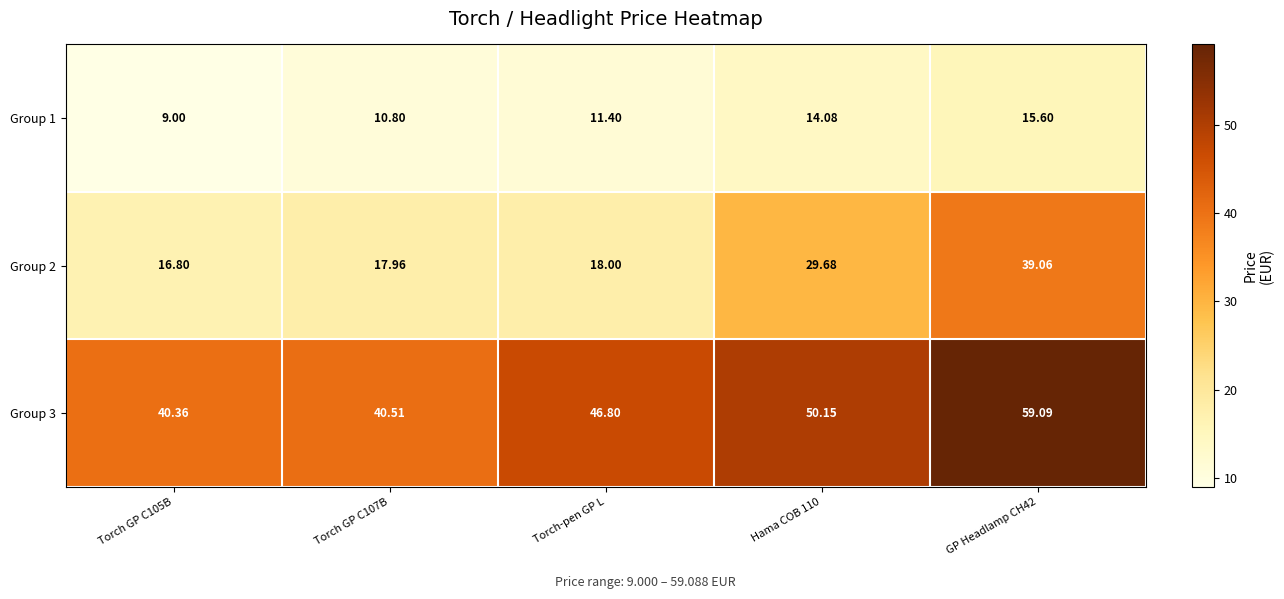

Rank the series at Hama COB 110 from highest to lowest value.

Group 3, Group 2, Group 1